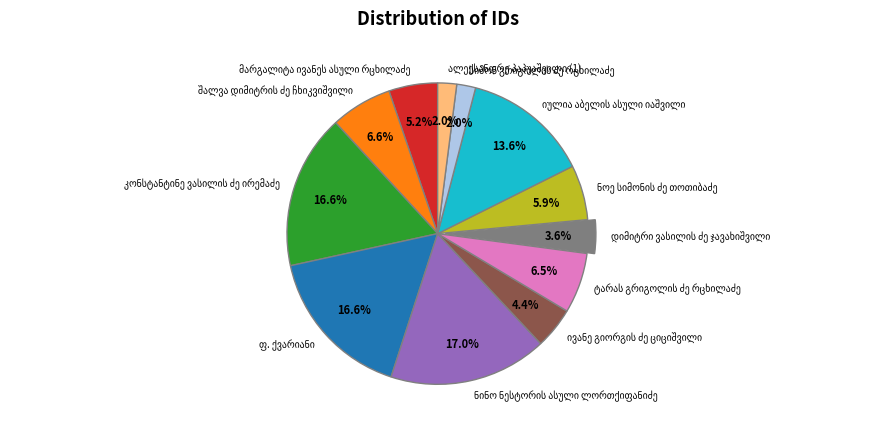

Is there a majority slice in this chart?

No